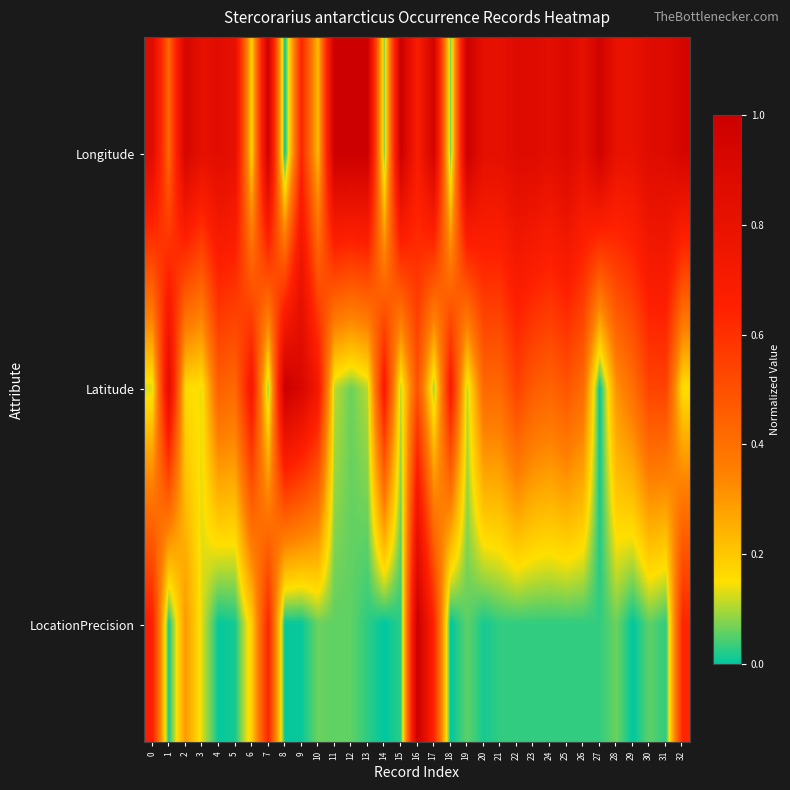

Which has a higher value, 27 or 31?

27